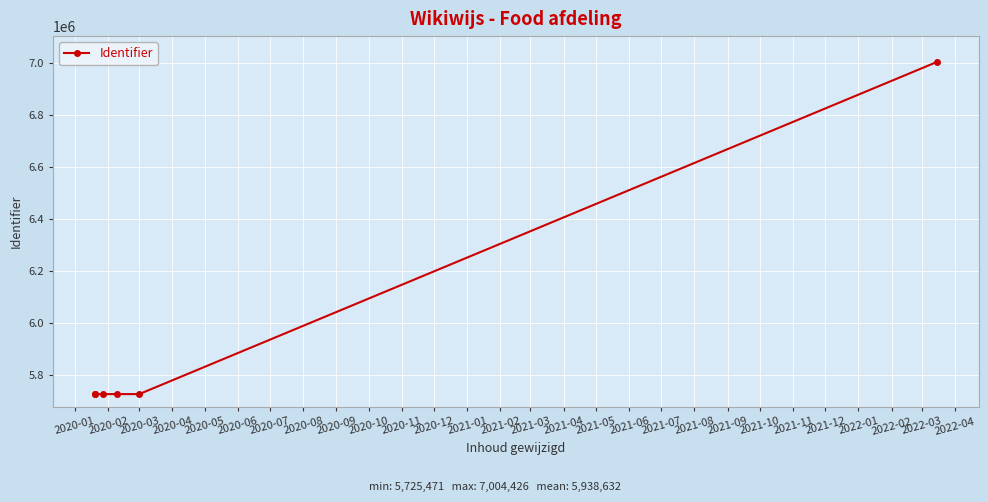

What is the sum of the values at 2020-05 and 2020-03?

11450945